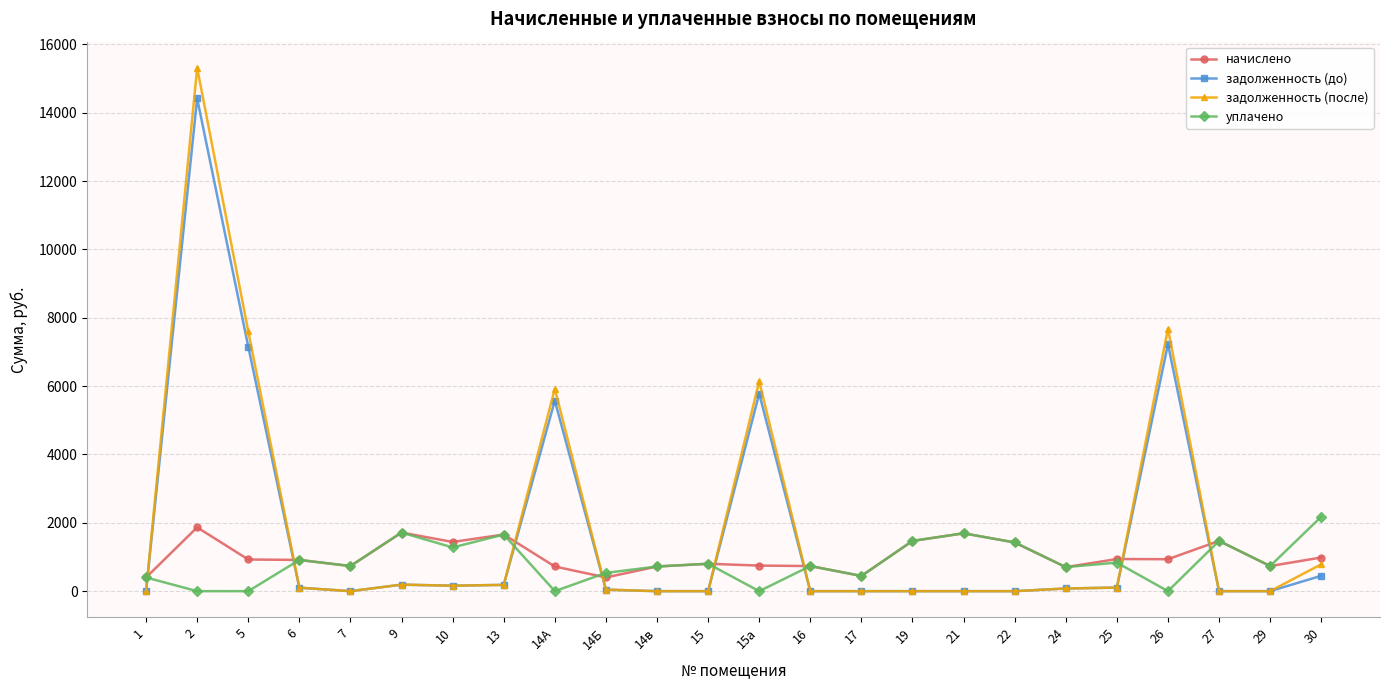

Between which two adjacent categories do начислено and задолженность (до) first intersect?

1 and 2